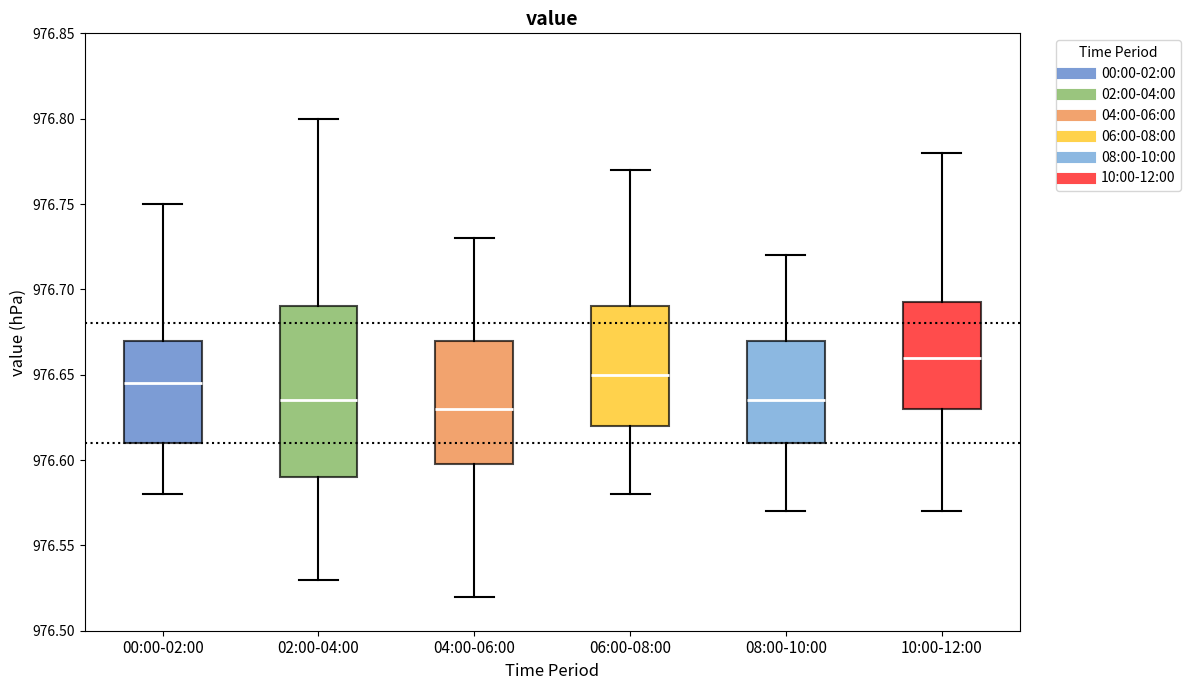

Reading left to right, read every box against the y-axis: the position of its median line, the range the box covers, and the ends of its whiskers. The values are not printed on the chart, so give them approximately, as read against the axis.

00:00-02:00: median 976.645, box 976.610 to 976.670, whiskers 976.580 to 976.750
02:00-04:00: median 976.635, box 976.590 to 976.690, whiskers 976.530 to 976.800
04:00-06:00: median 976.630, box 976.600 to 976.670, whiskers 976.520 to 976.730
06:00-08:00: median 976.650, box 976.620 to 976.690, whiskers 976.580 to 976.770
08:00-10:00: median 976.635, box 976.610 to 976.670, whiskers 976.570 to 976.720
10:00-12:00: median 976.660, box 976.630 to 976.695, whiskers 976.570 to 976.780